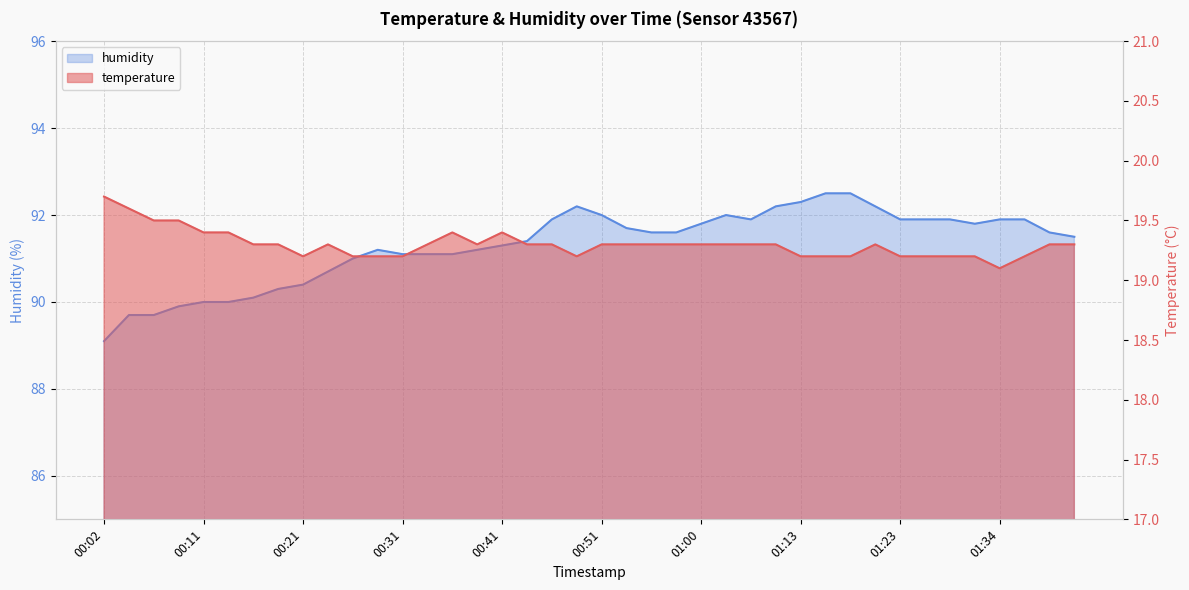

How many lines are shown in the chart?

2